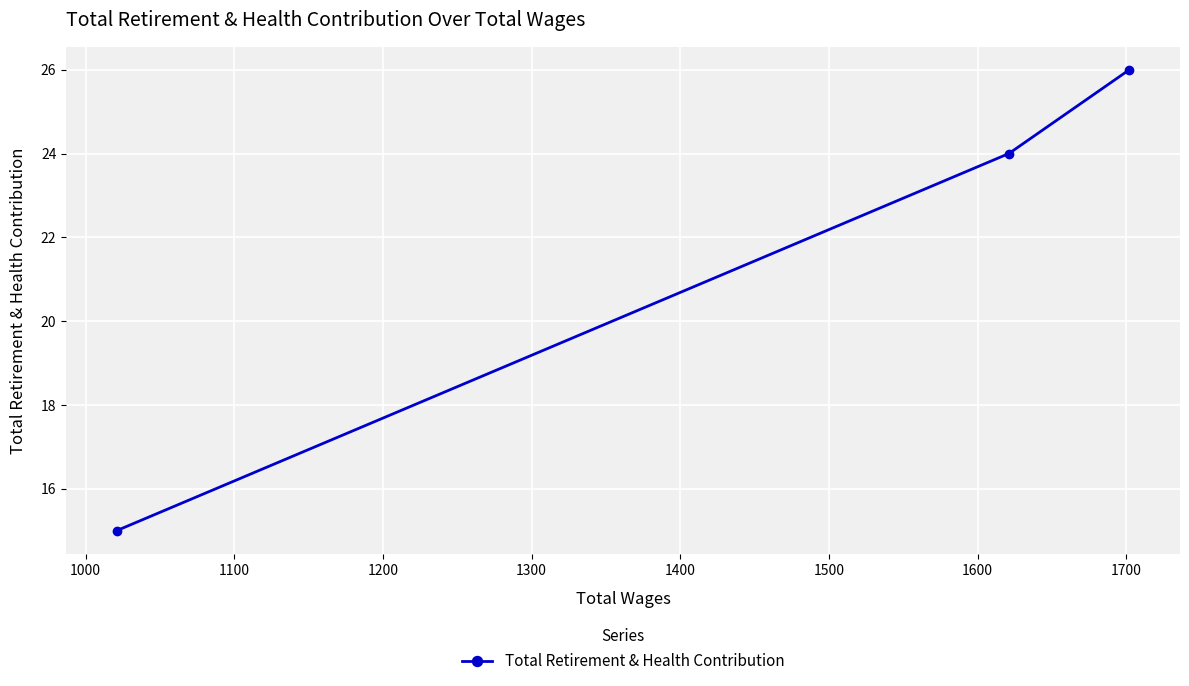

What is the difference between the second highest and minimum values?

9